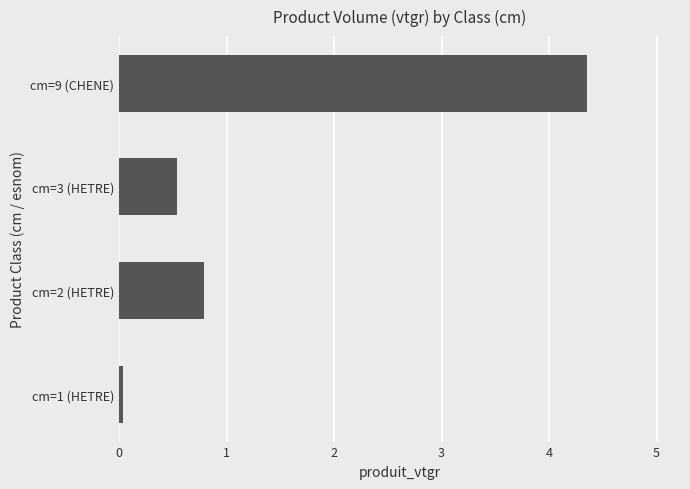

Is it true that the value at cm=9 (CHENE) is 7.0?

False